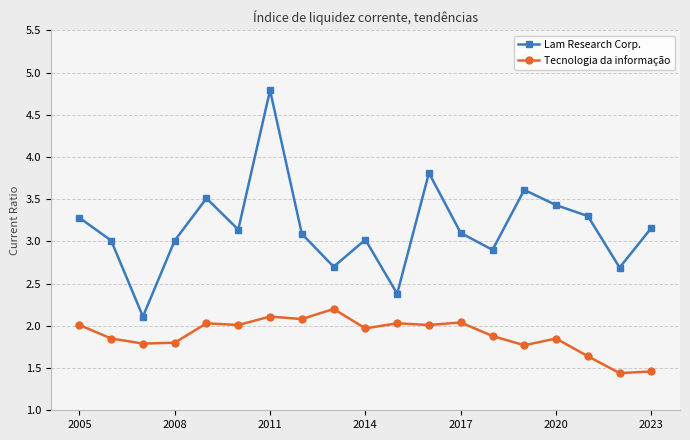

What are all the series names shown in the legend?

Lam Research Corp., Tecnologia da informação